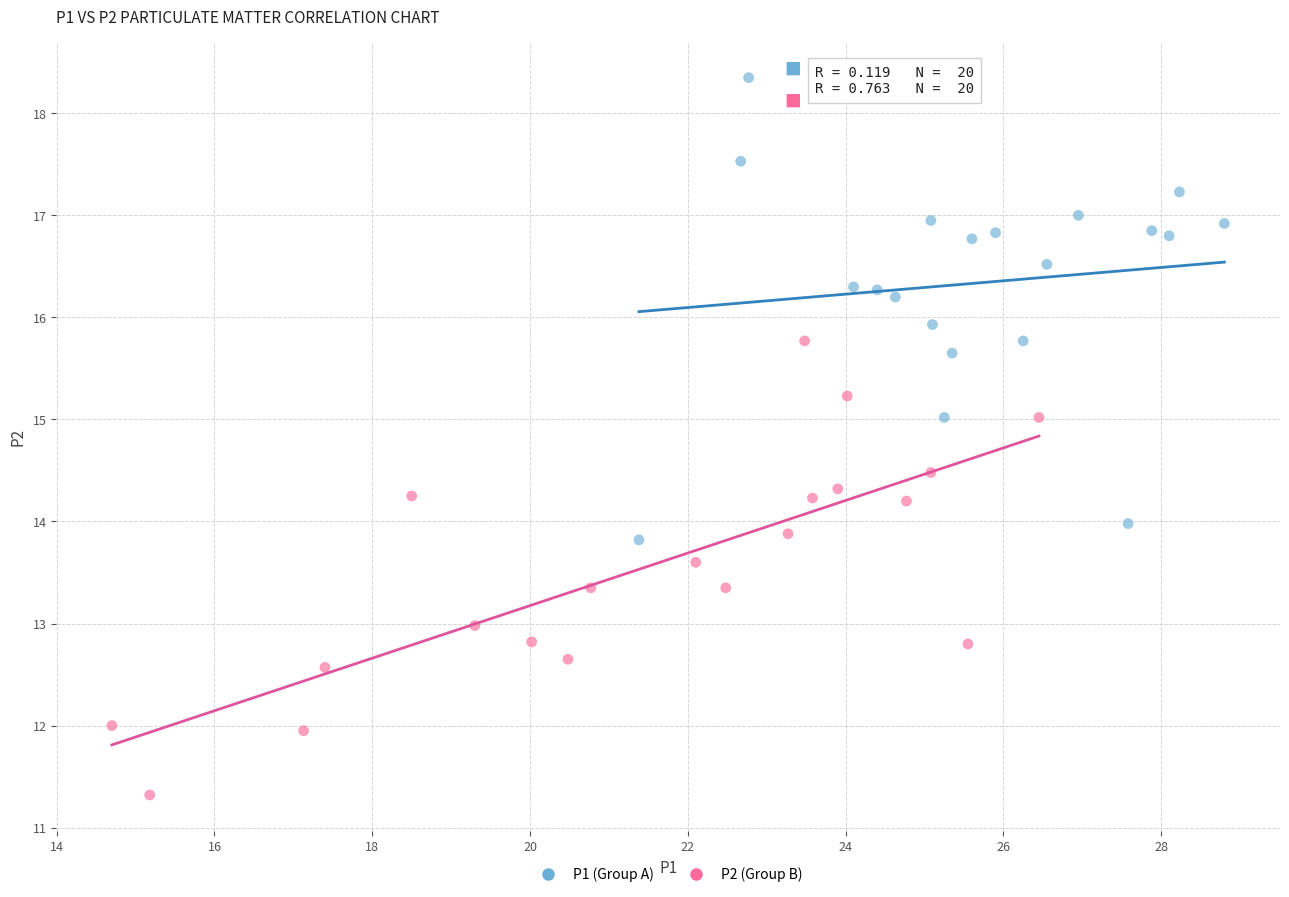

Which series reaches the maximum Y coordinate?

P1 (Group A)